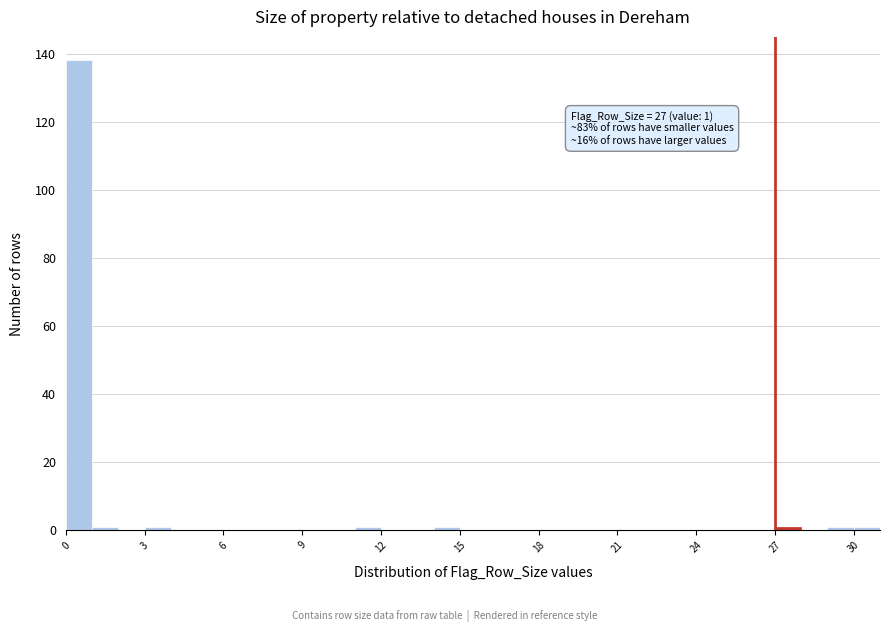

Read against the x-axis, roughly where is the centre of the tallest bar?

0.5